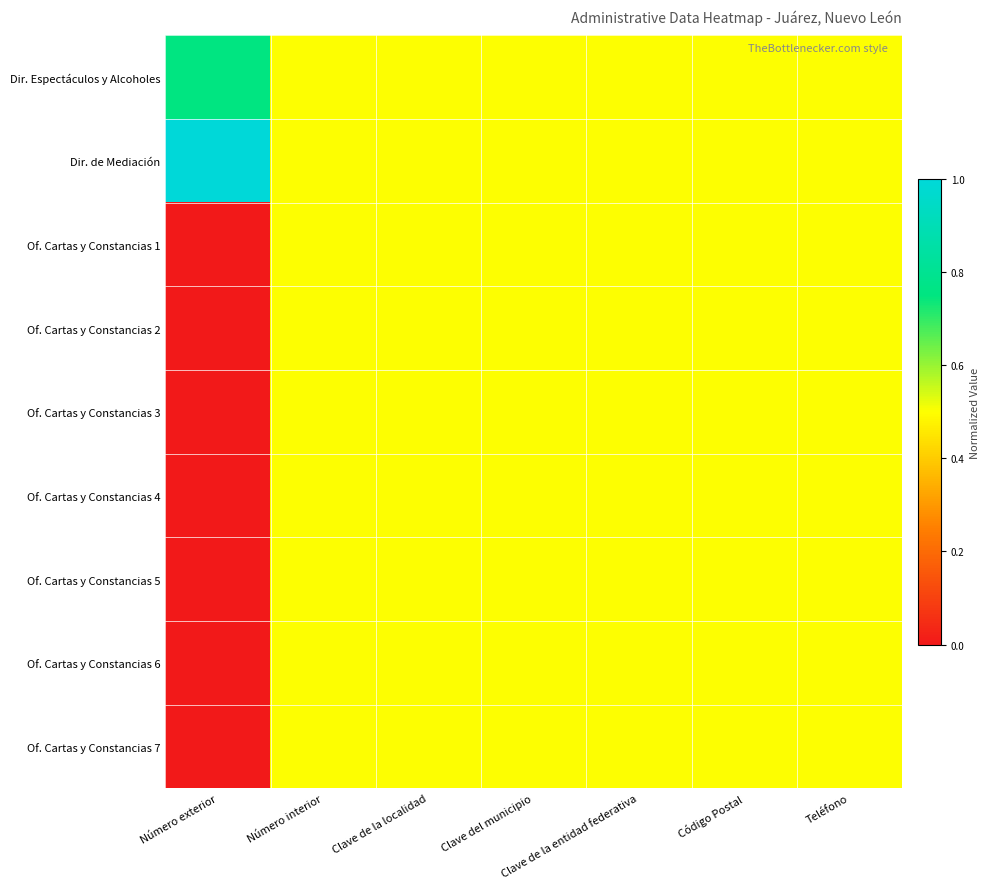

Between Clave de la localidad and Clave del municipio, which is larger?

Clave de la localidad